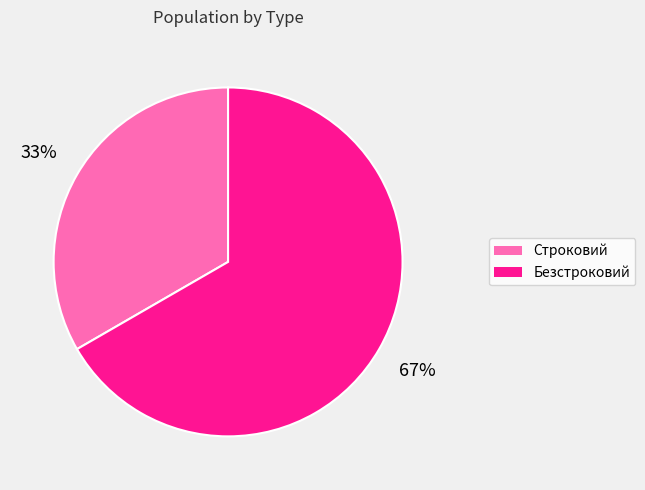

Which category has the smallest portion of the pie?

Строковий